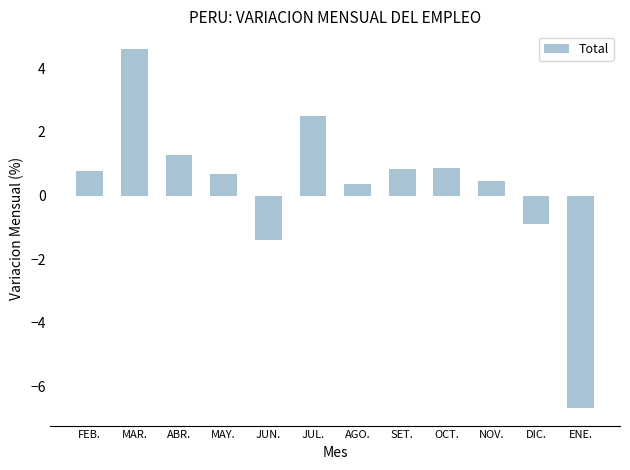

How many values are below 0?

3